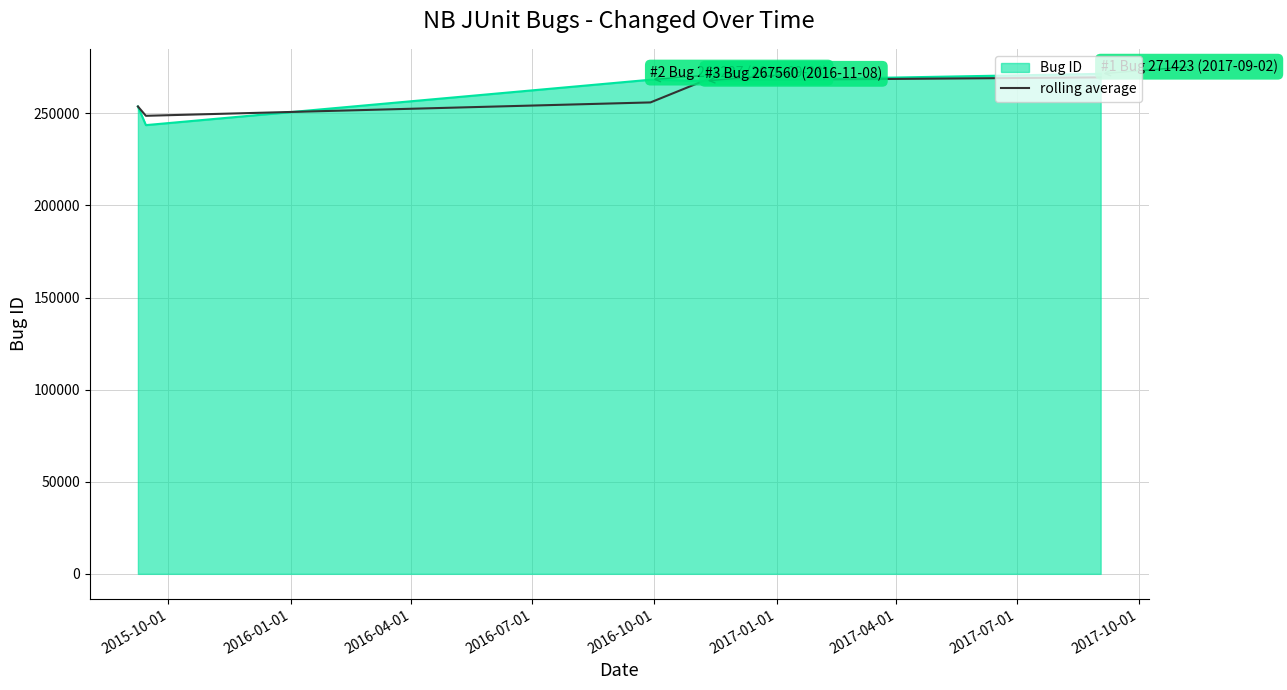

What is the maximum value for Bug ID?

271423.0